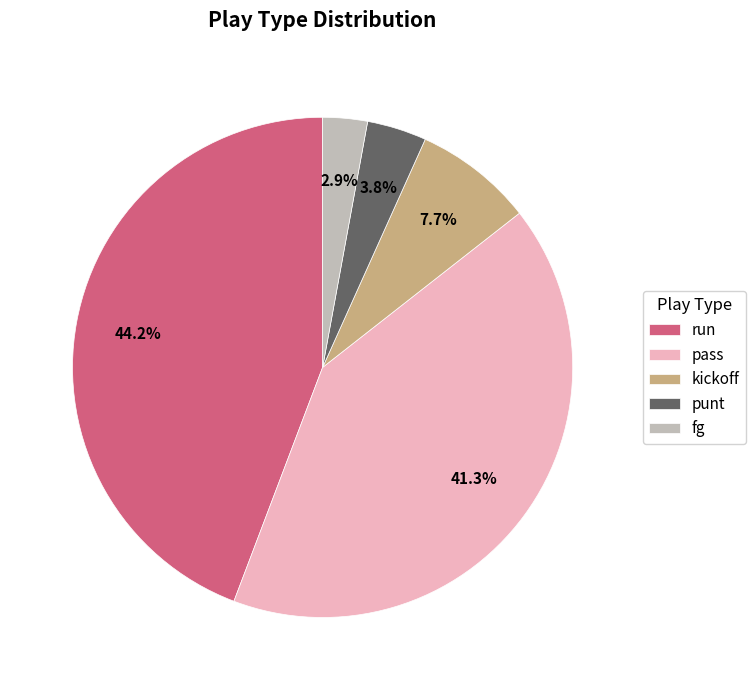

Rank the categories by value from lowest to highest.

fg, punt, kickoff, pass, run